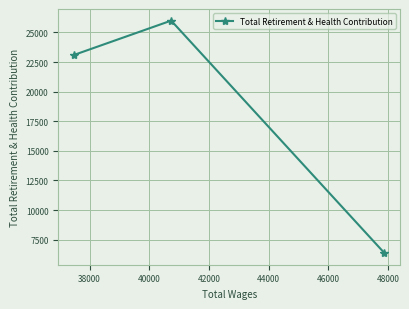

What is the smallest value displayed?

6372